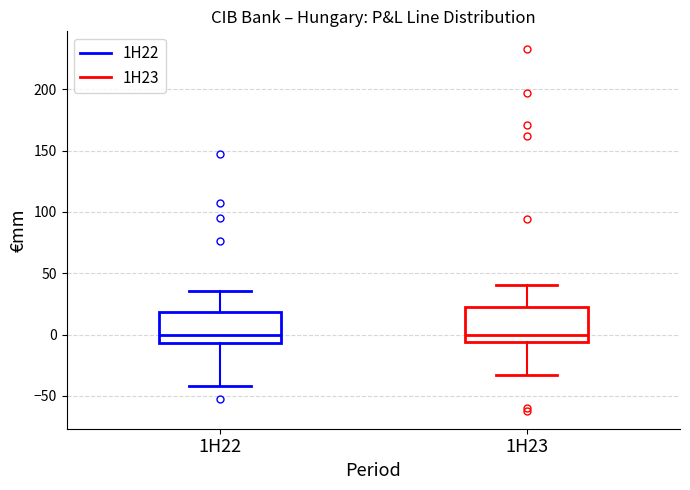

Where does the lower whisker of the box for 1H22 end on the y-axis? The values are not printed on the chart, so give them approximately, as read against the axis.

-40